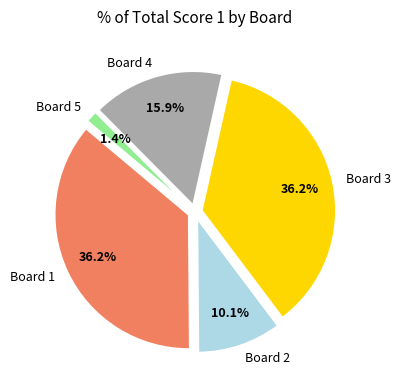

Is it true that Board 5 is 11% of the pie?

False